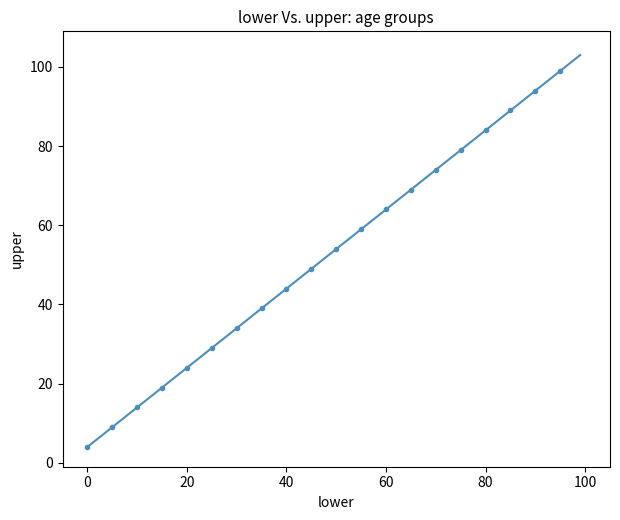

What is the range of Y values (max minus min)?

95